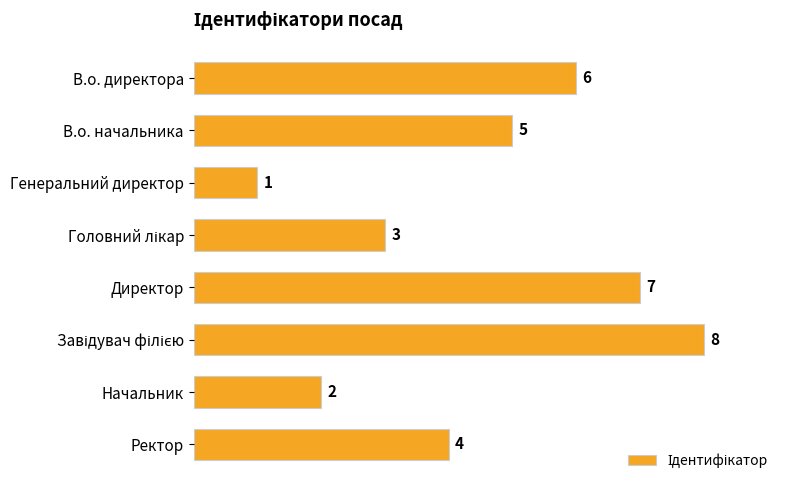

Is it true that the value at Генеральний директор is 2?

False